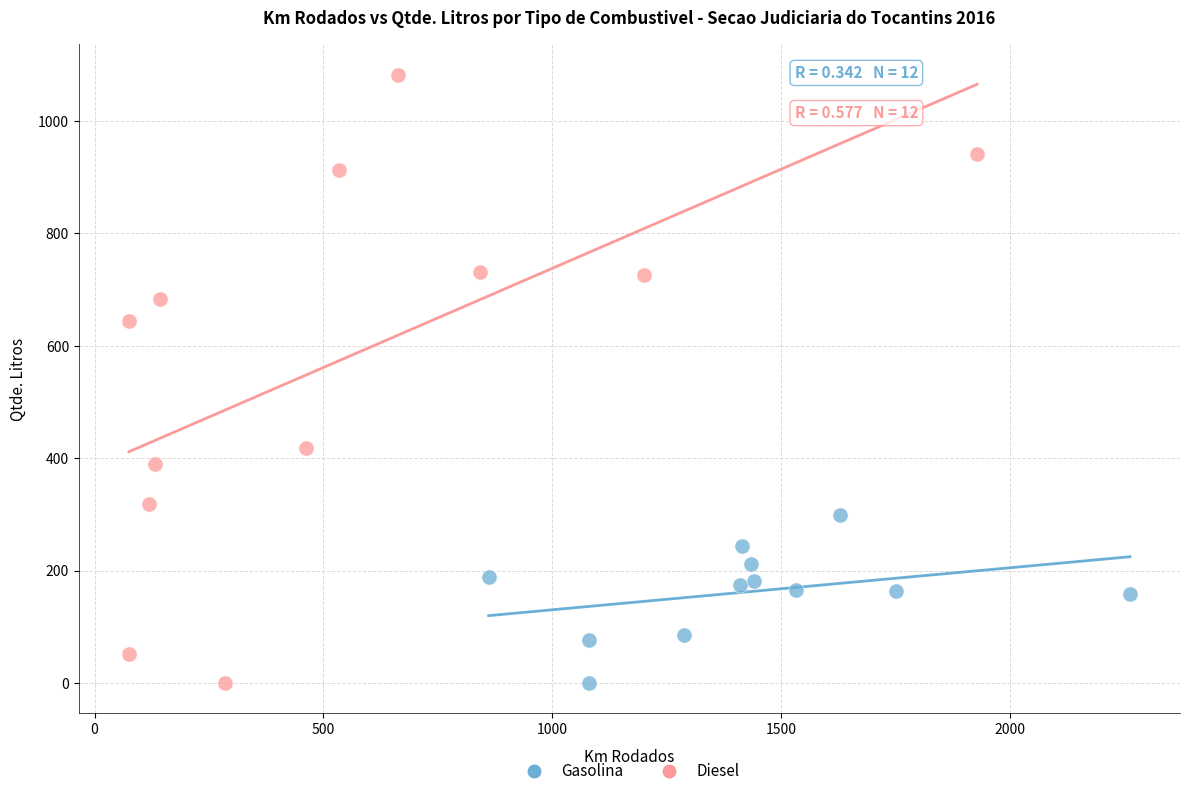

Which series has the largest Y range (max minus min)?

Diesel